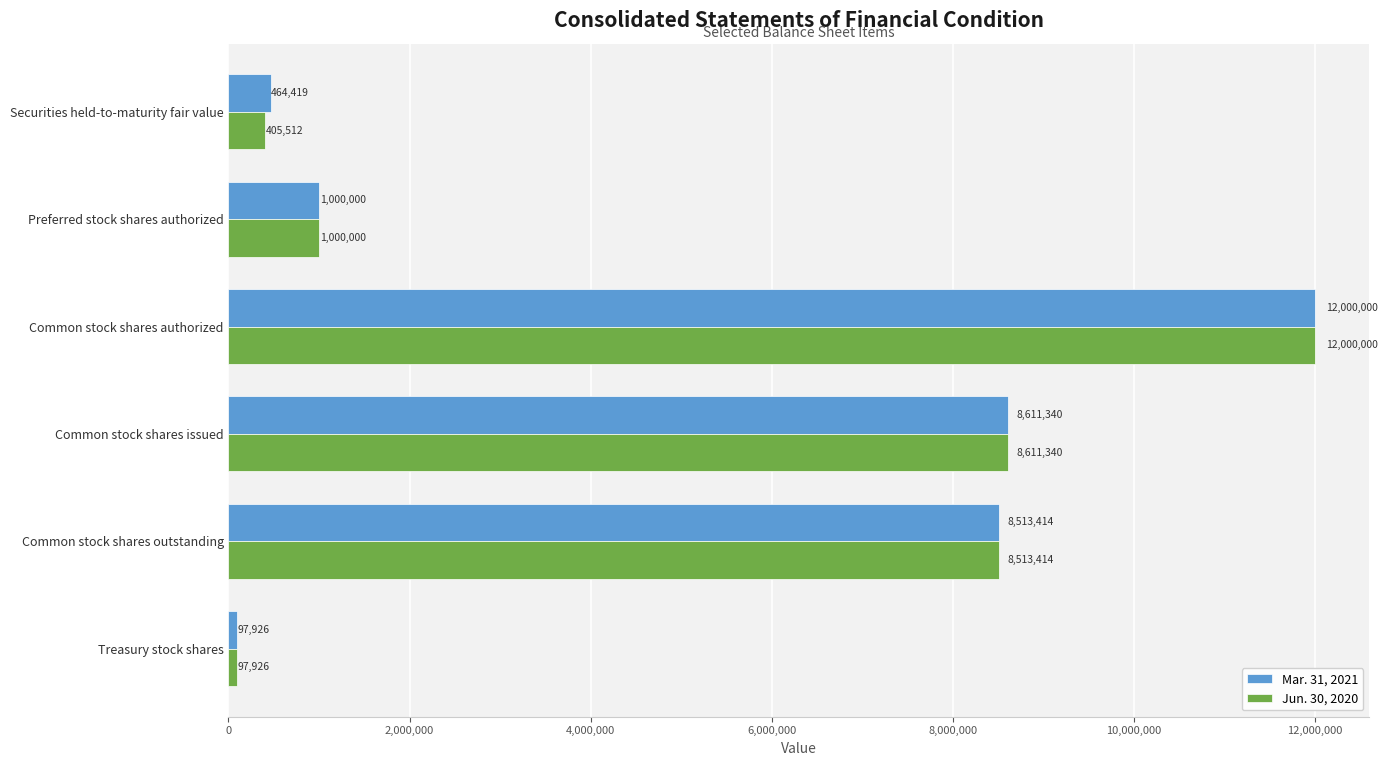

What are all the series names shown in the legend?

Mar. 31, 2021, Jun. 30, 2020